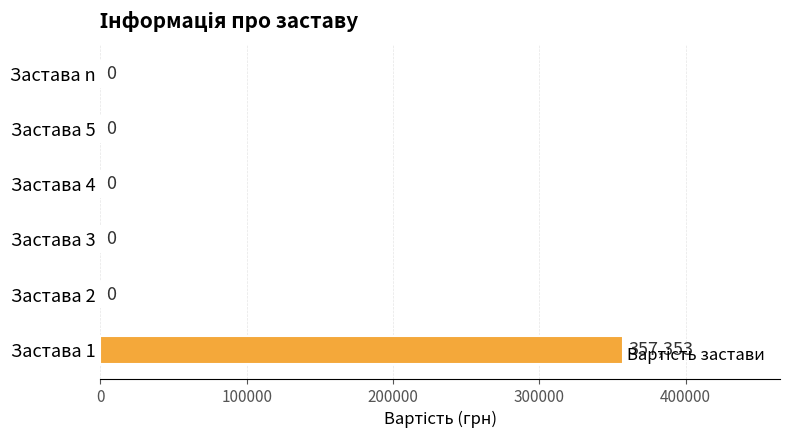

What is the sum of all values?

357353